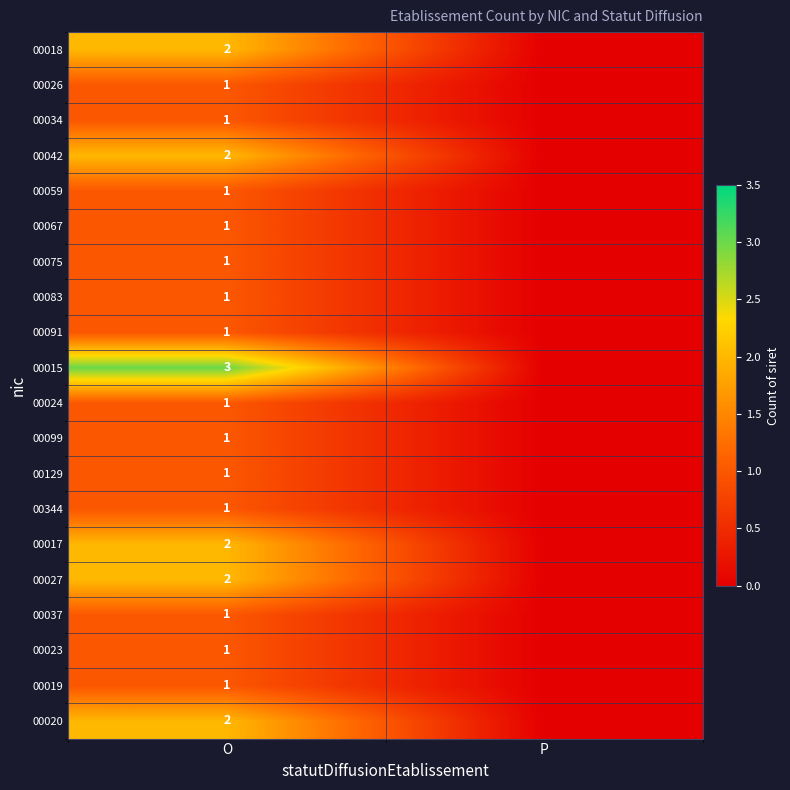

True or false: 00075 has a value of 2 at O.

False